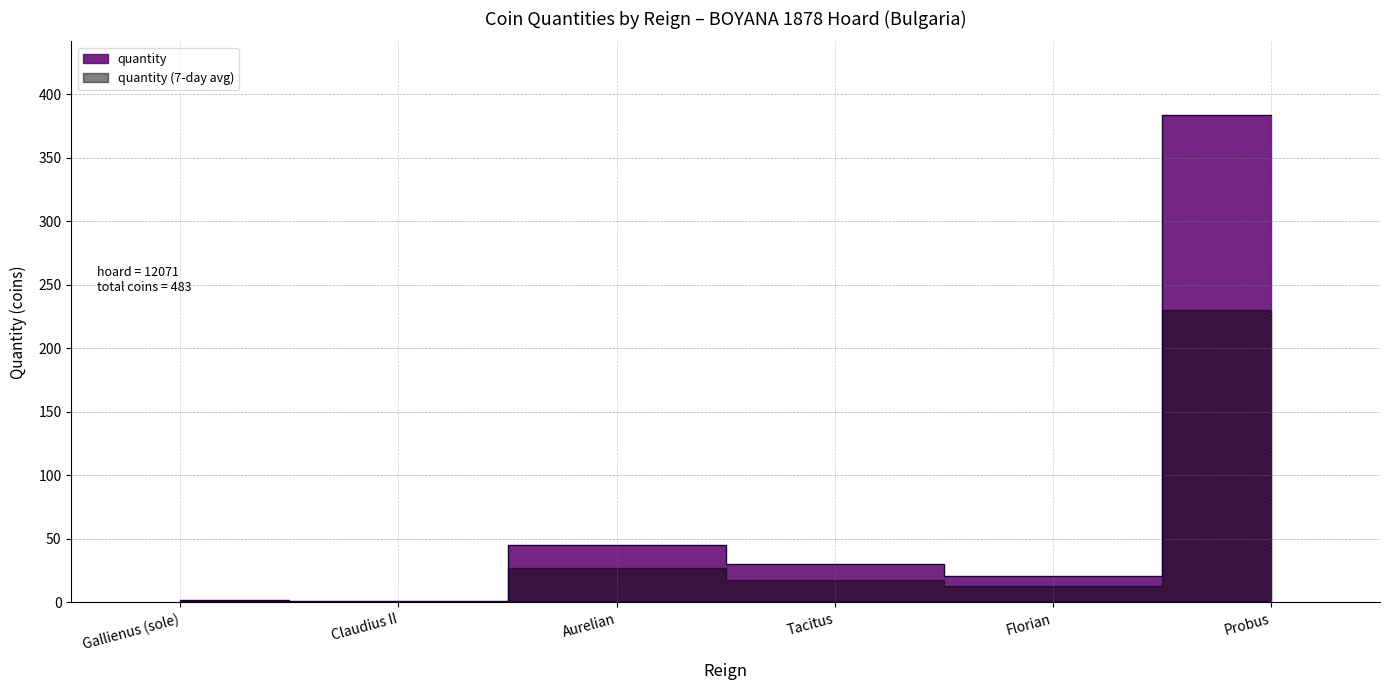

What is the ratio of the value at Florian to the value at Gallienus (sole)?

10.5